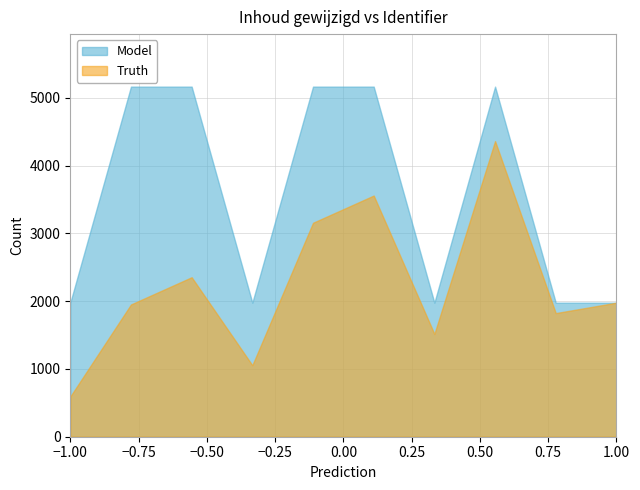

Which series has the largest total across all categories?

Model